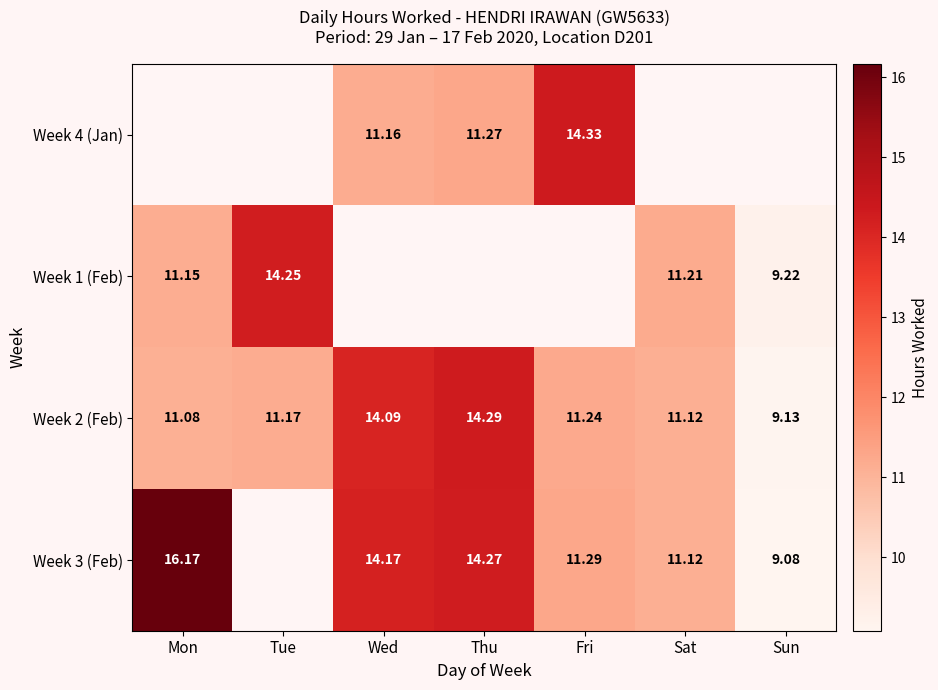

How many data points in Week 2 (Feb) are less than 11?

1